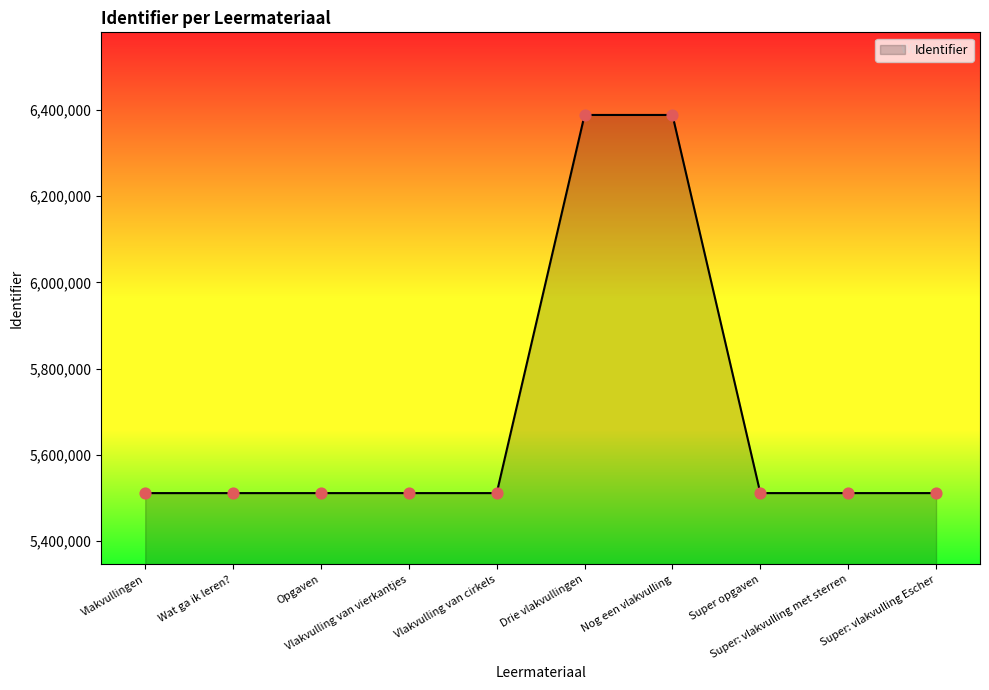

What is the difference between the maximum and minimum values?

877150